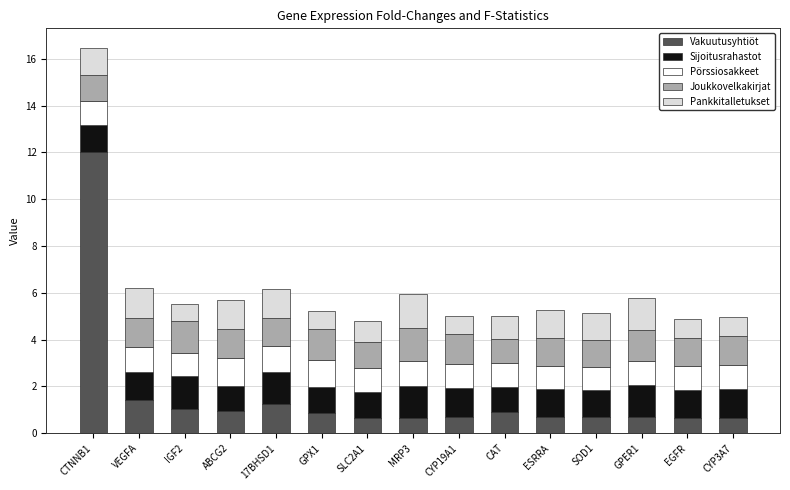

What is the minimum value for Vakuutusyhtiöt?

0.6